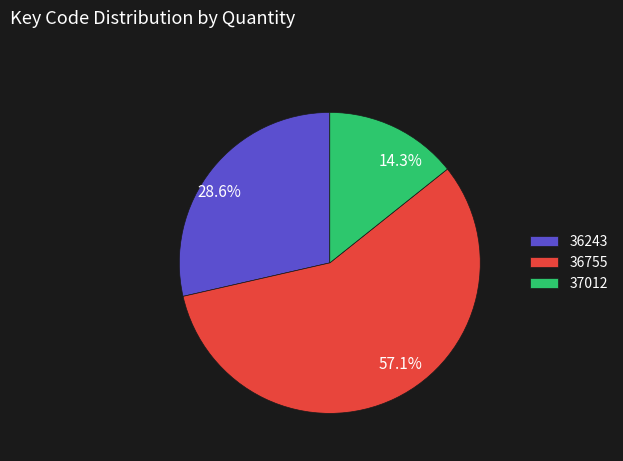

To the nearest percent, what portion does 37012 represent?

14%